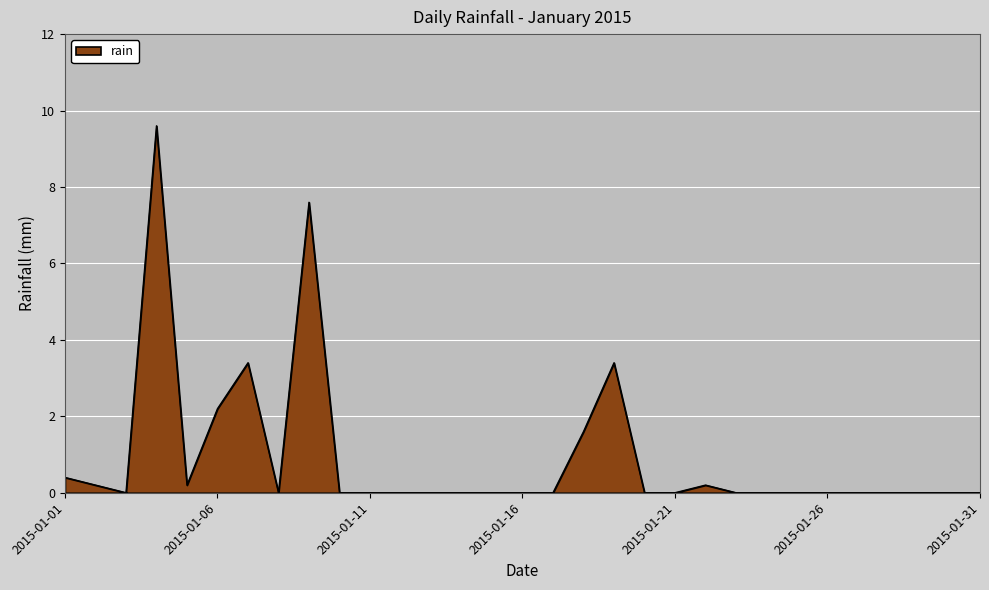

What is the maximum value shown in the chart?

9.6